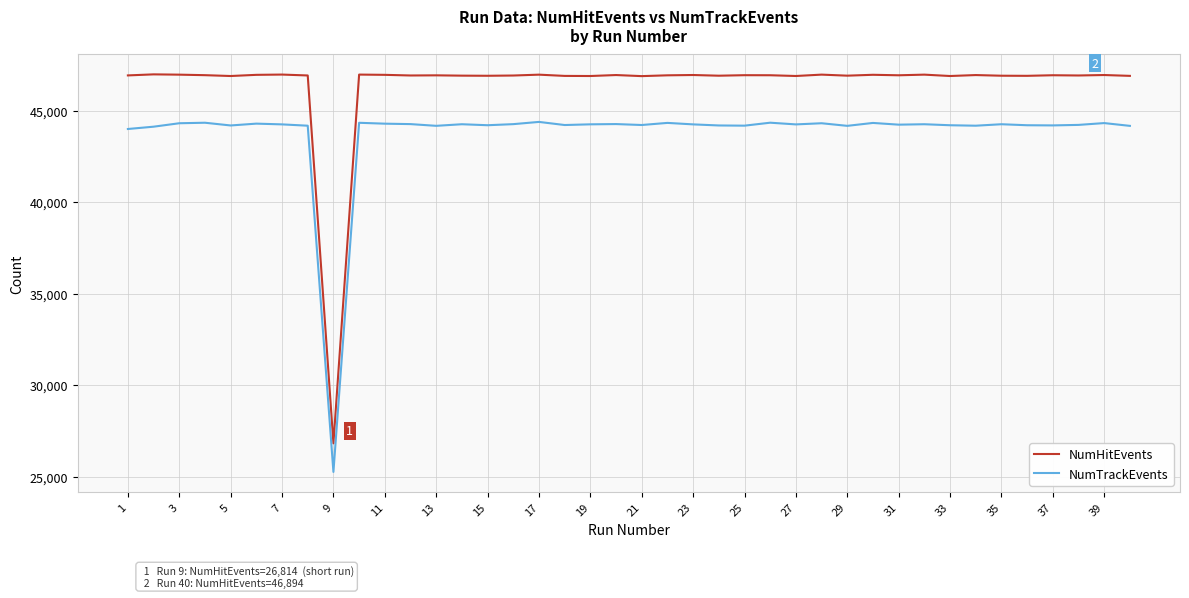

Rank the series by their maximum value, from highest to lowest.

NumHitEvents, NumTrackEvents